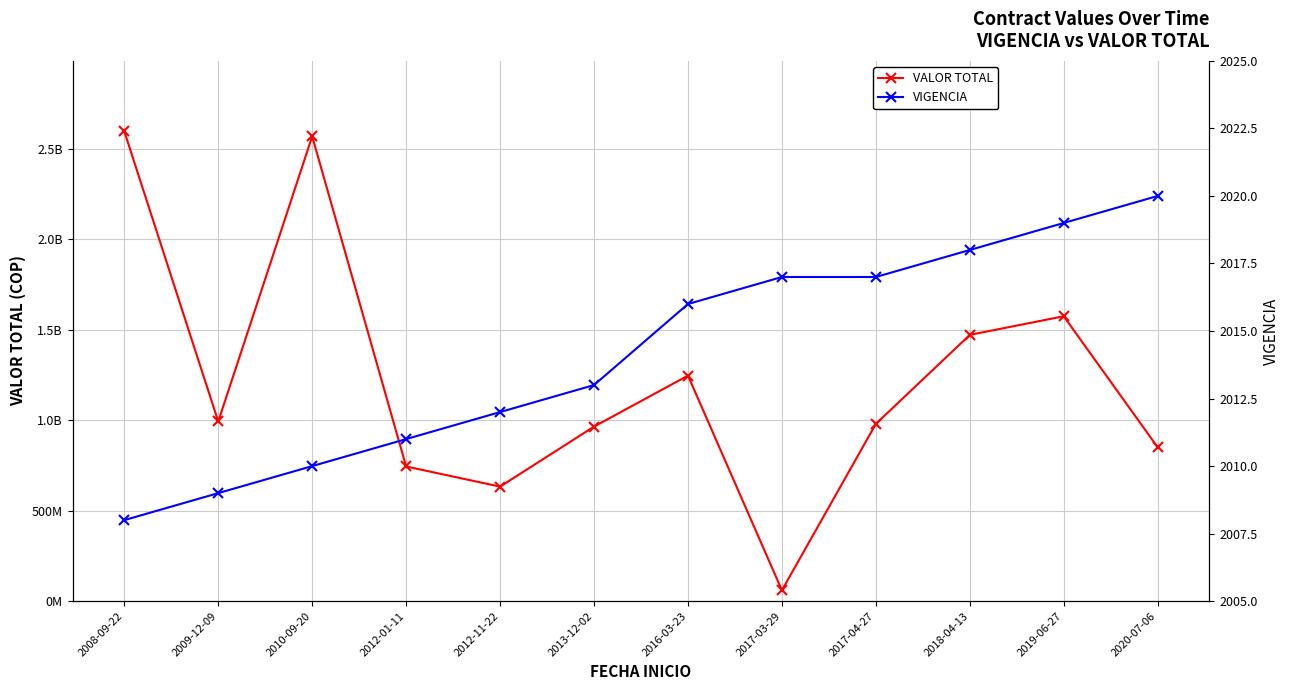

What position from the left is 2020-07-06?

12